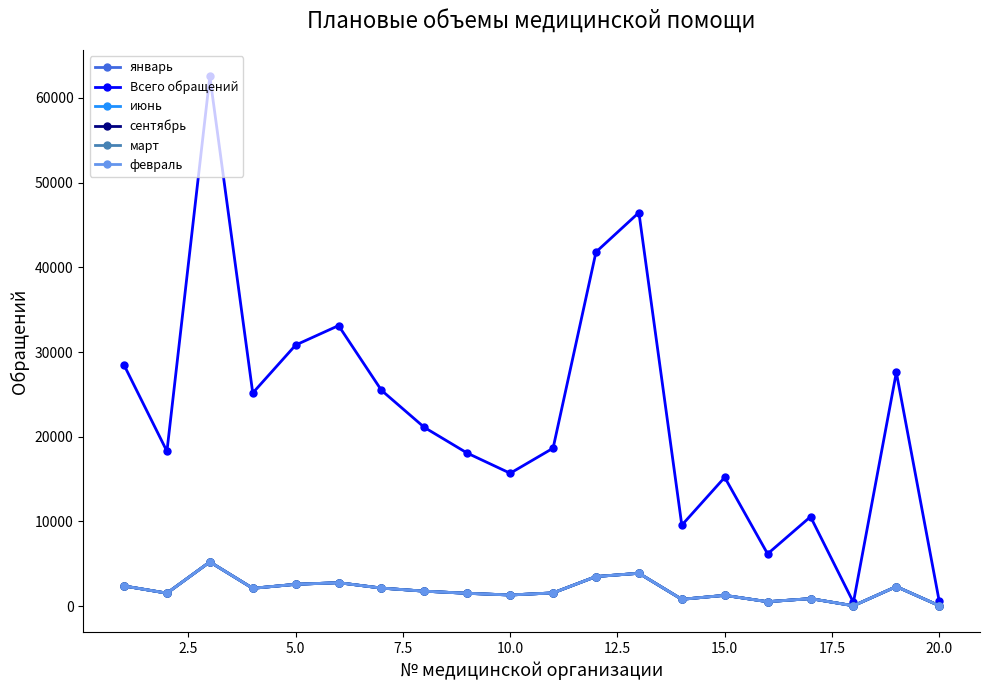

Which series has the largest total across all categories?

Всего обращений